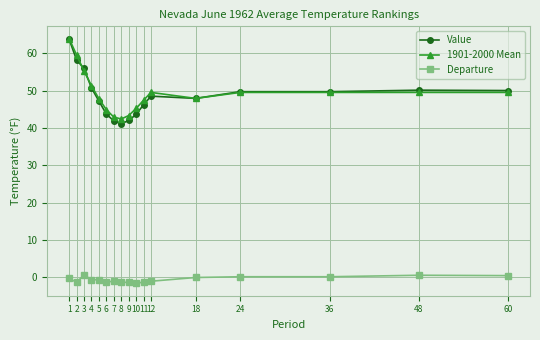

True or false: Departure and Value cross at least once.

False